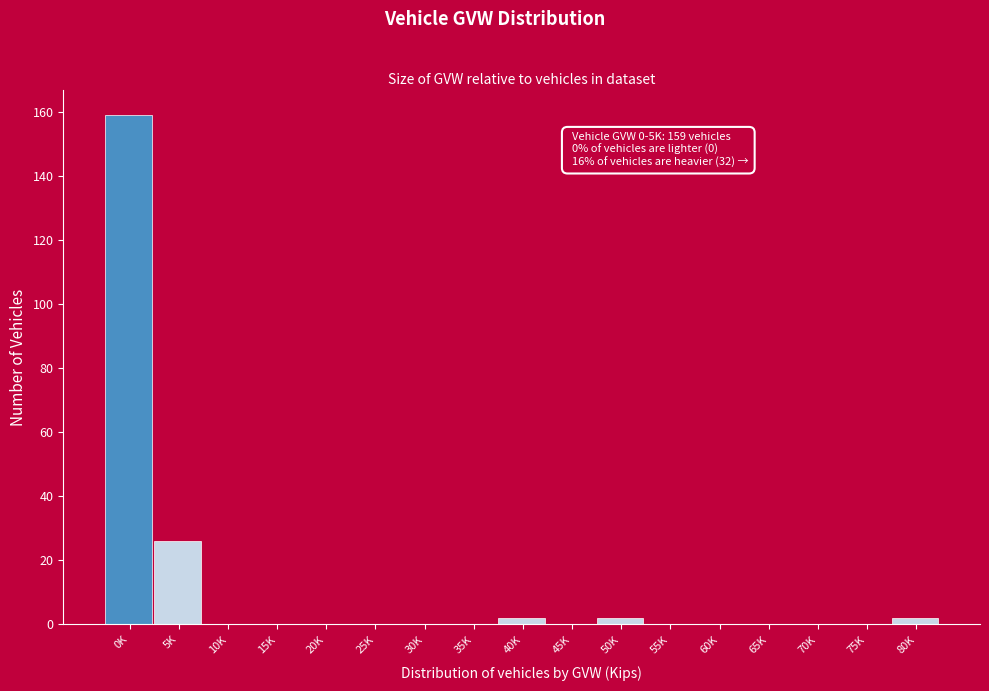

Reading right to left, what are all the values shown in this chart?

80K=2	75K=0	70K=0	65K=0	60K=0	55K=0	50K=2	45K=0	40K=2	35K=0	30K=0	25K=0	20K=0	15K=0	10K=0	5K=26	0K=159